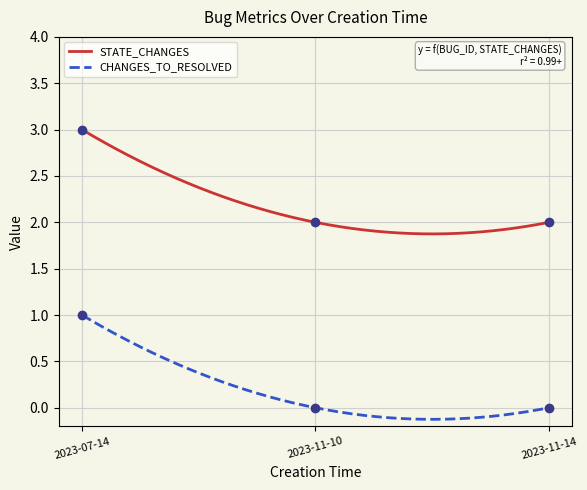

True or false: BUG_ID has a value of 2 at 2023-11-10.

True